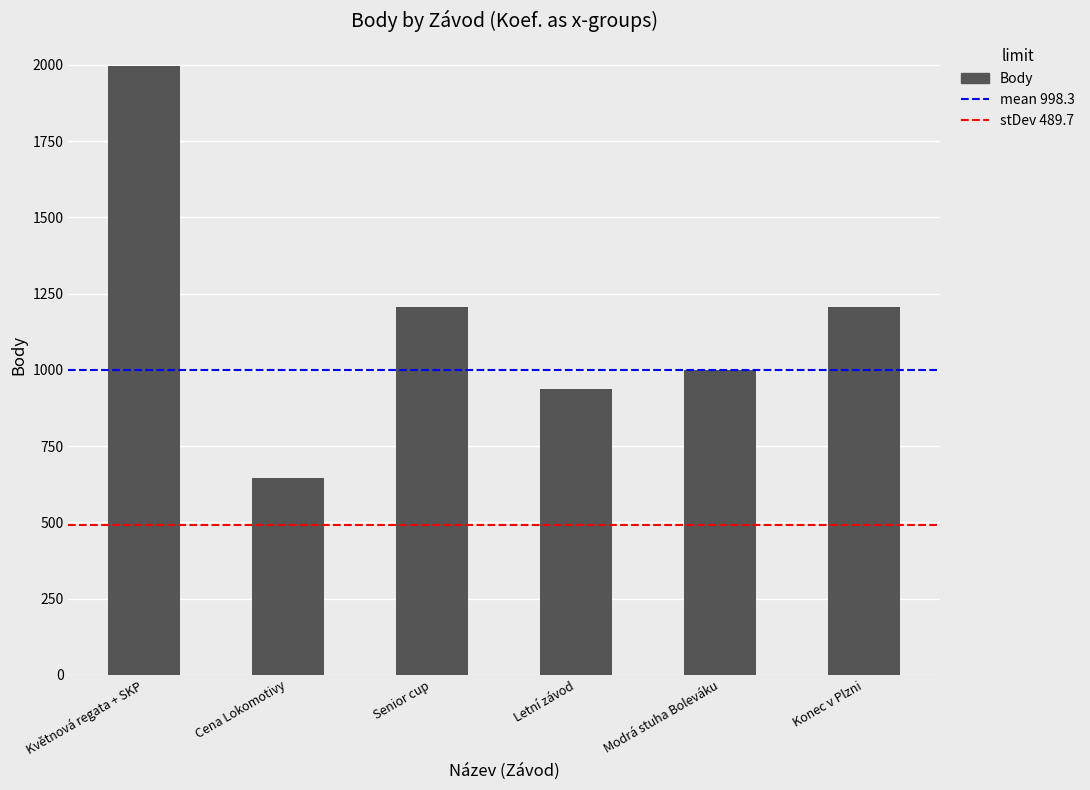

Does the chart contain stacked bars?

No